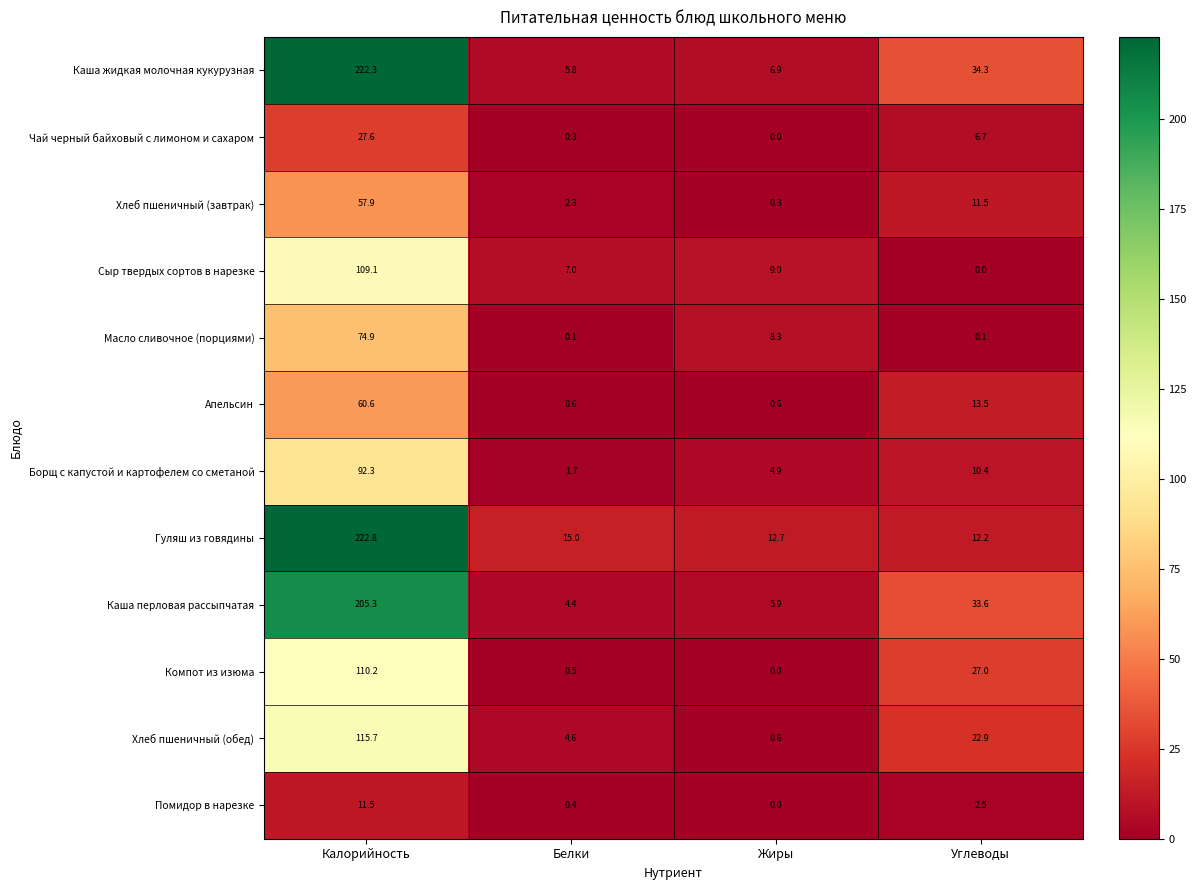

What is the approximate value of Помидор в нарезке at Калорийность?

11.5